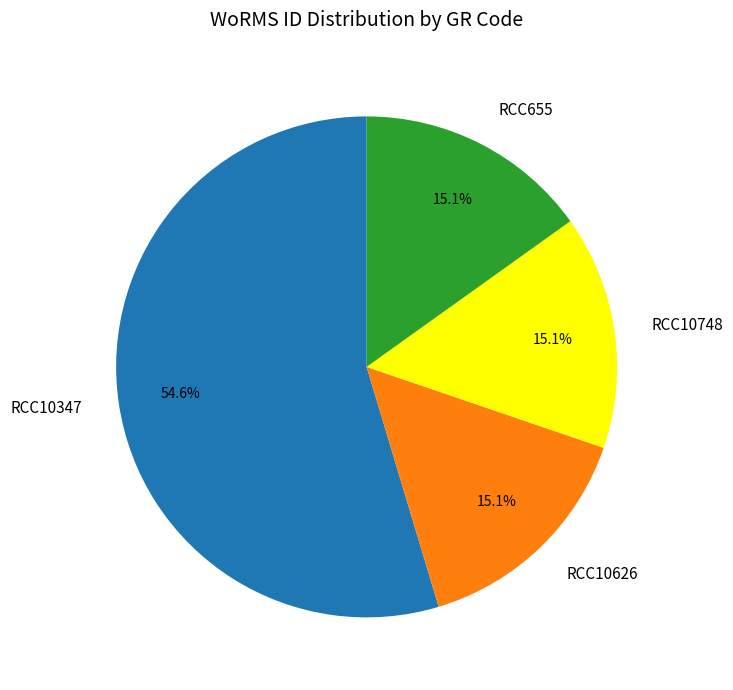

Does RCC10626 represent more than half of the total?

No